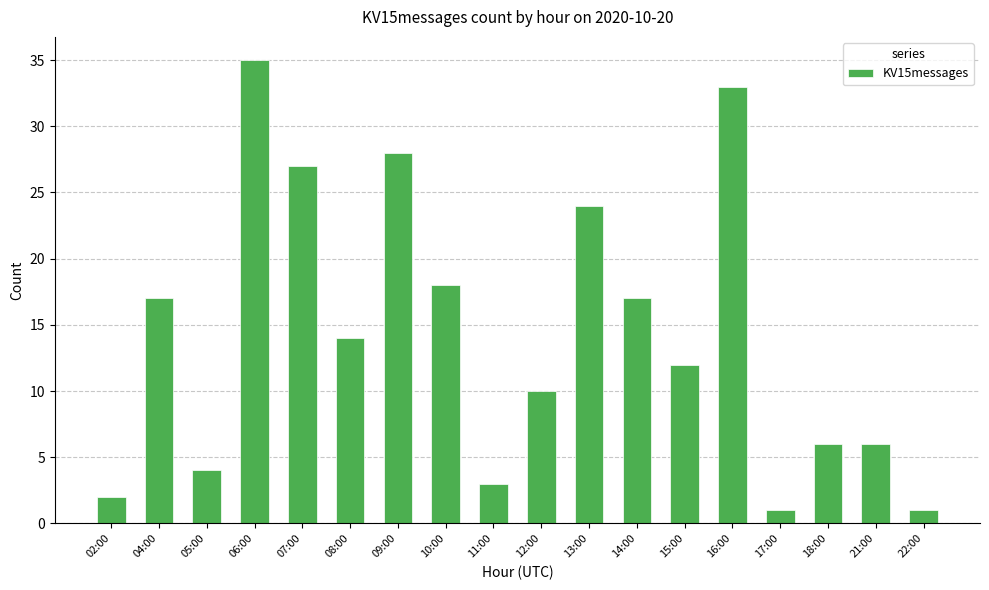

Are the bars horizontal?

No